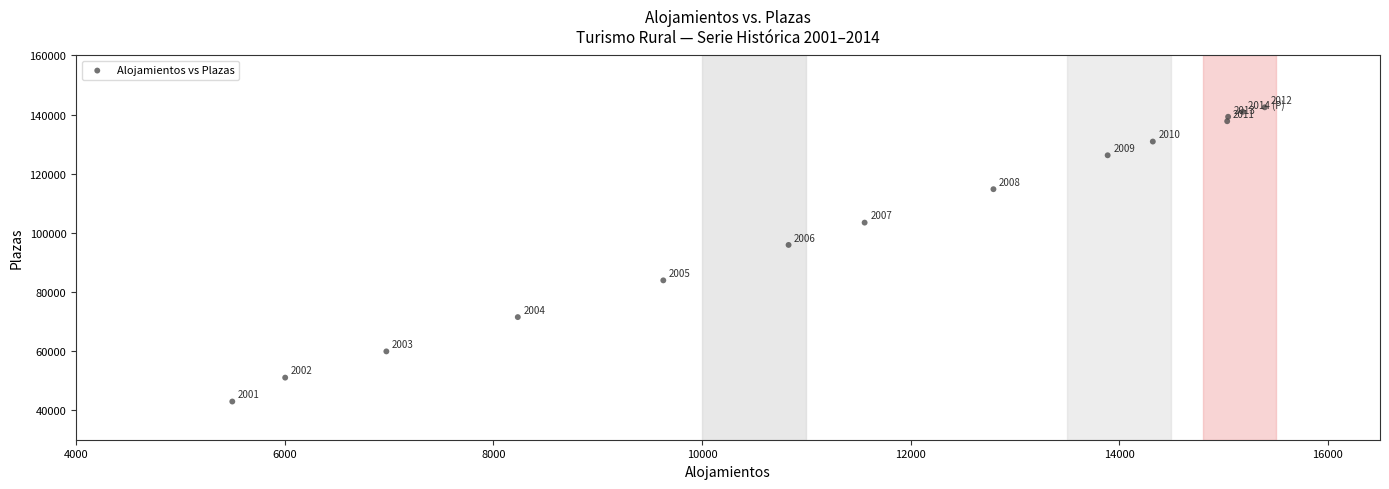

What Y value in the scatter plot is closest to 92696?

95906.0